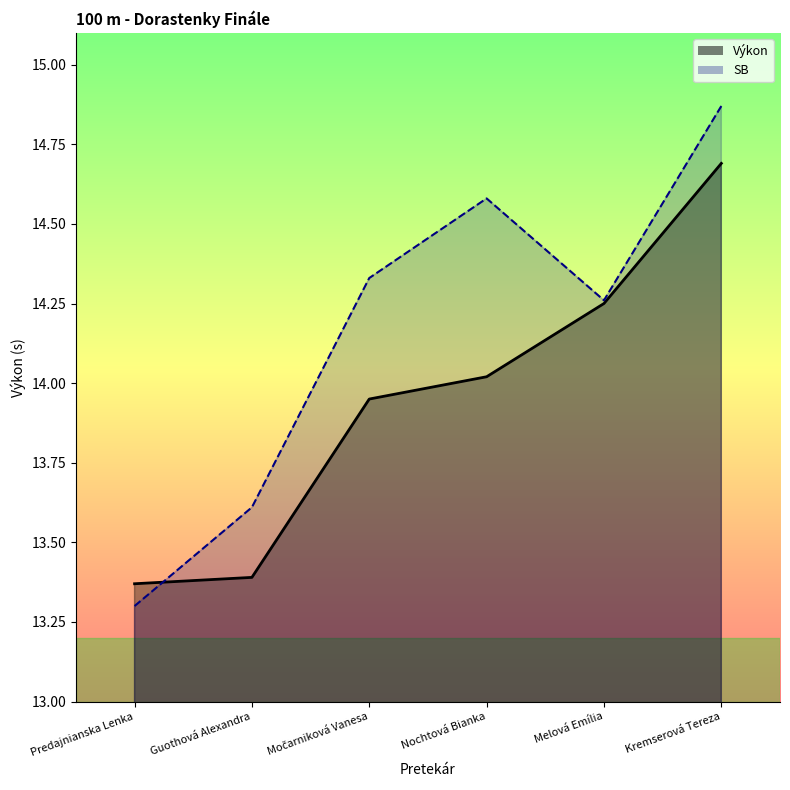

True or false: Výkon has more than 0 interior local peaks.

False